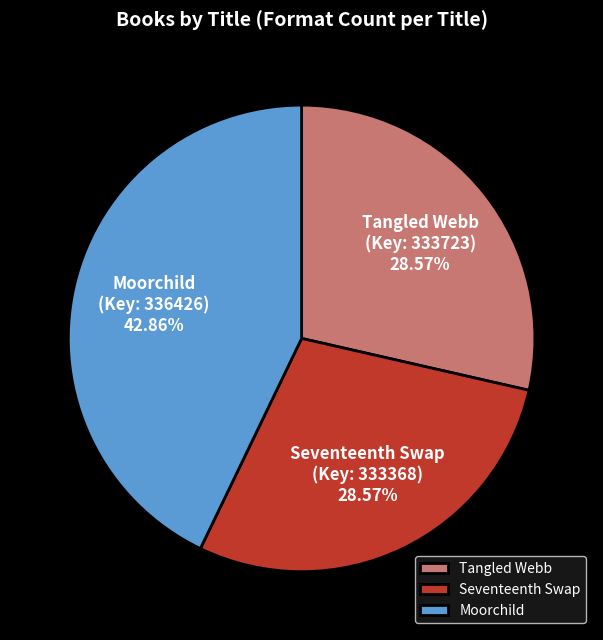

To the nearest percent, what is the combined percentage of Moorchild and Tangled Webb?

71%